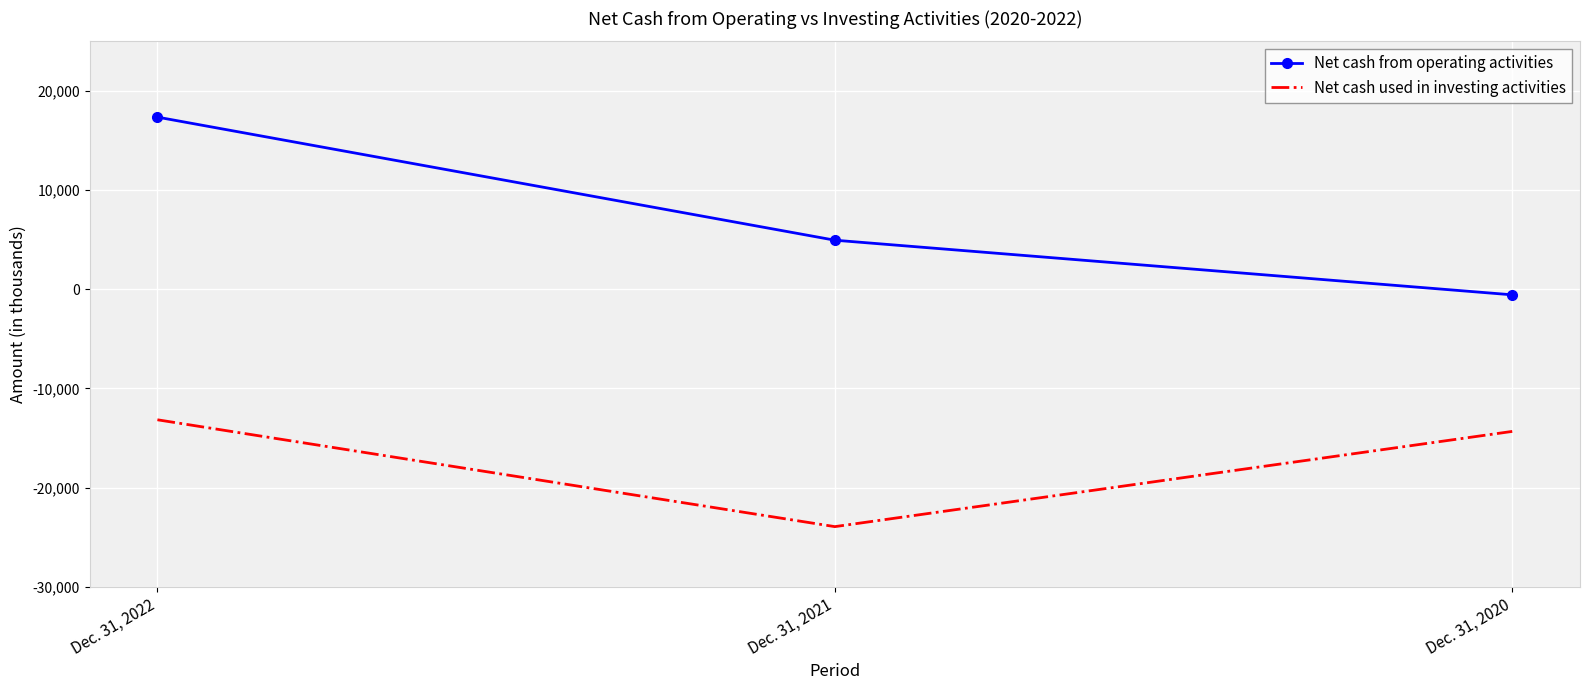

Where is Net cash used in investing activities nearest to the value -18554?

Dec. 31, 2020